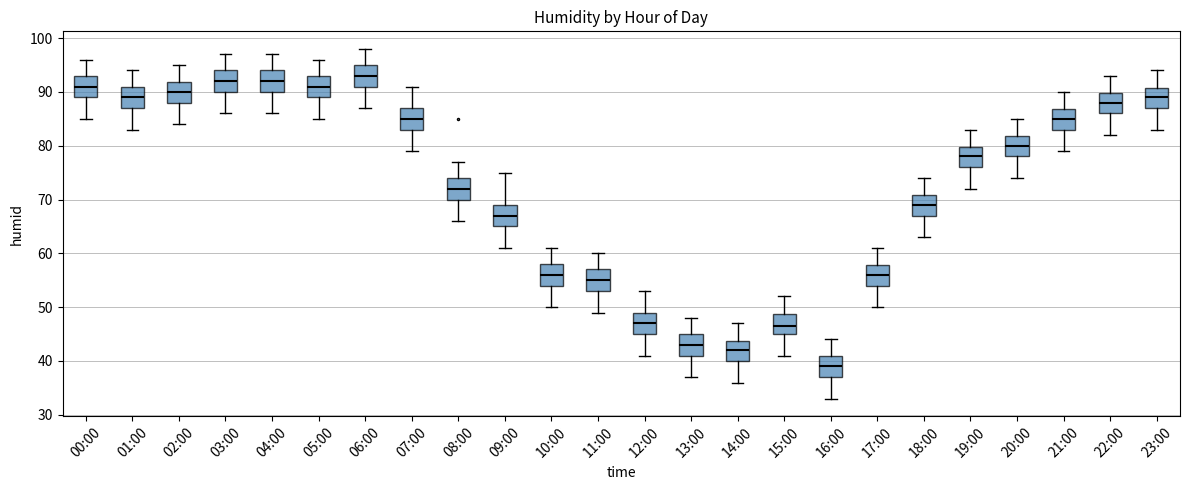

Which box has the highest median line?

06:00